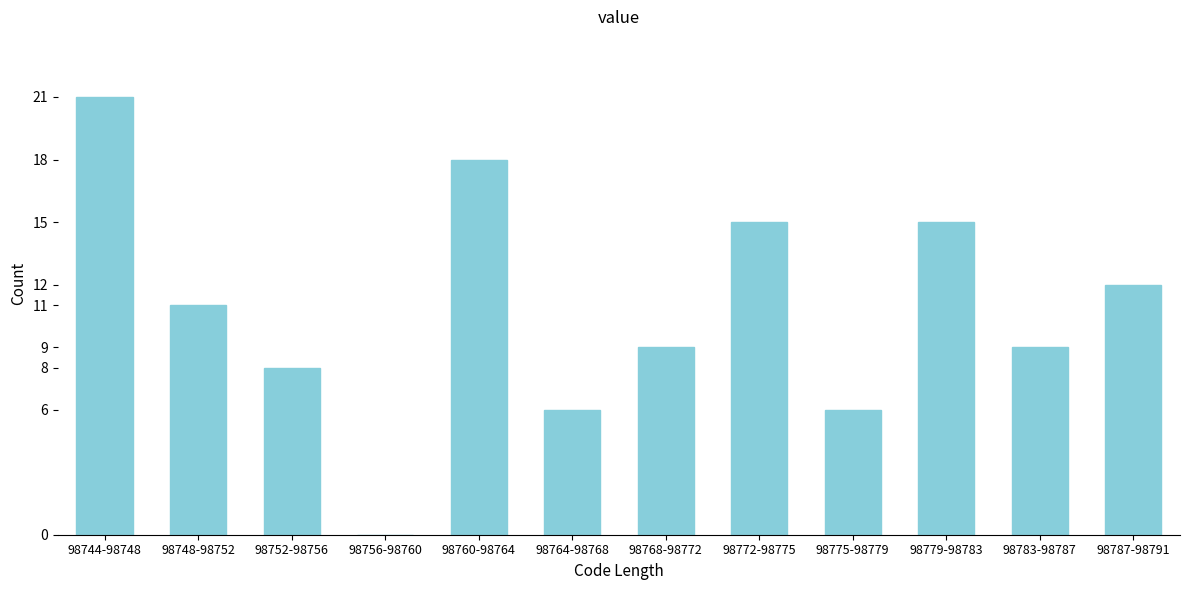

Reading right to left, list all the values displayed in this chart.

98787-98791=12	98783-98787=9	98779-98783=15	98775-98779=6	98772-98775=15	98768-98772=9	98764-98768=6	98760-98764=18	98756-98760=0	98752-98756=8	98748-98752=11	98744-98748=21